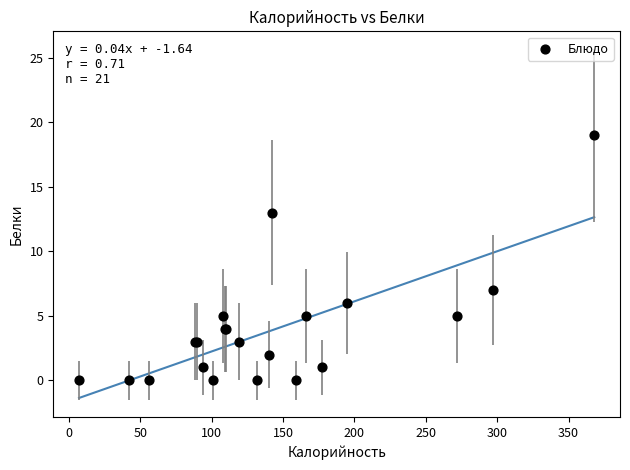

What Y value in the scatter plot is closest to 9?

7